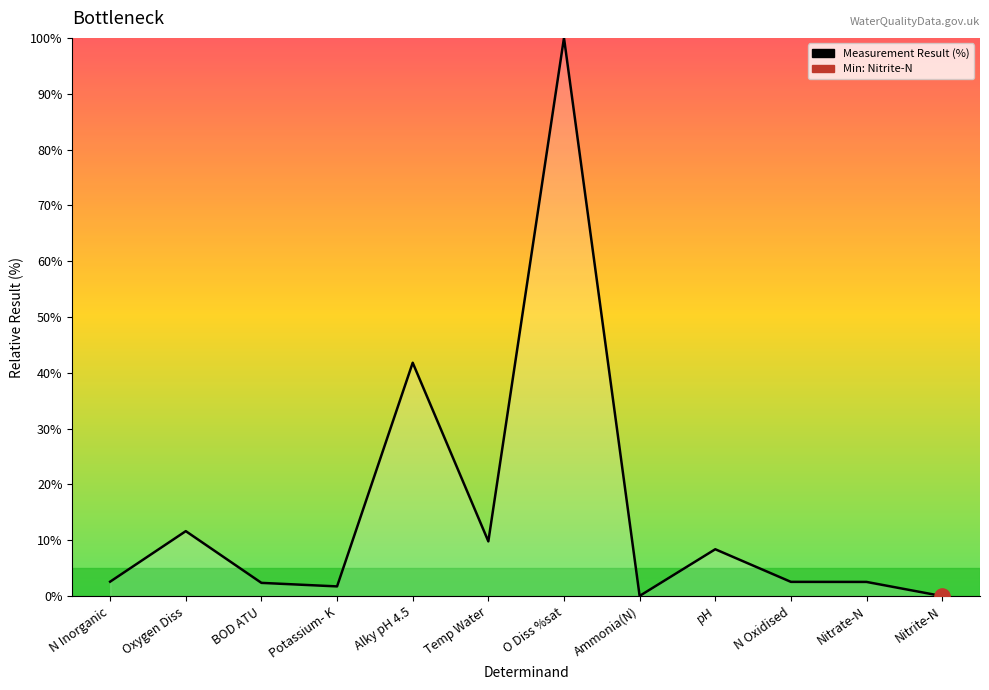

Approximately how many times larger is the value at Temp Water compared to Oxygen Diss?

0.8